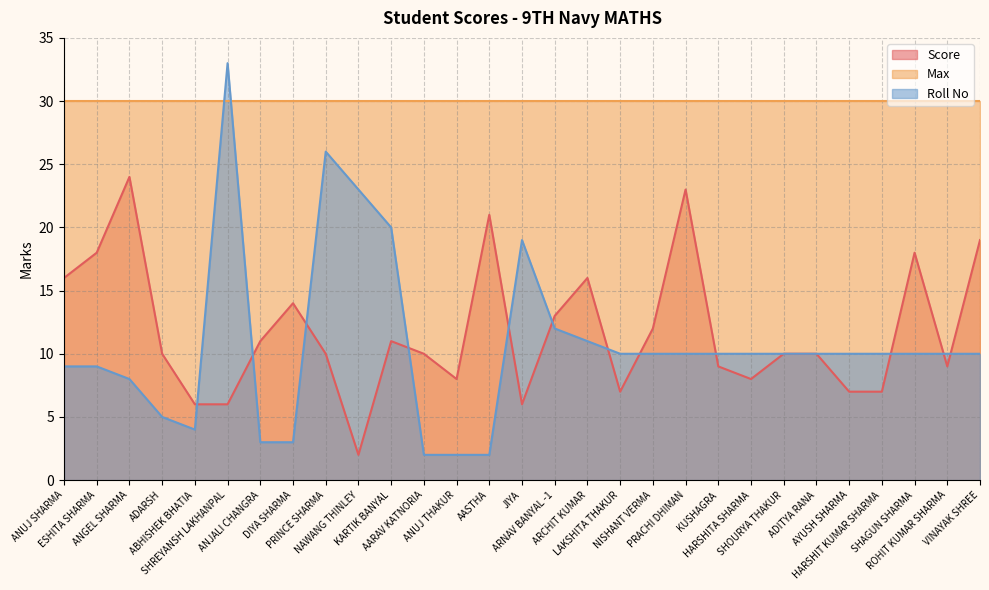

Where is the first local maximum for Roll No?

SHREYANSH LAKHANPAL